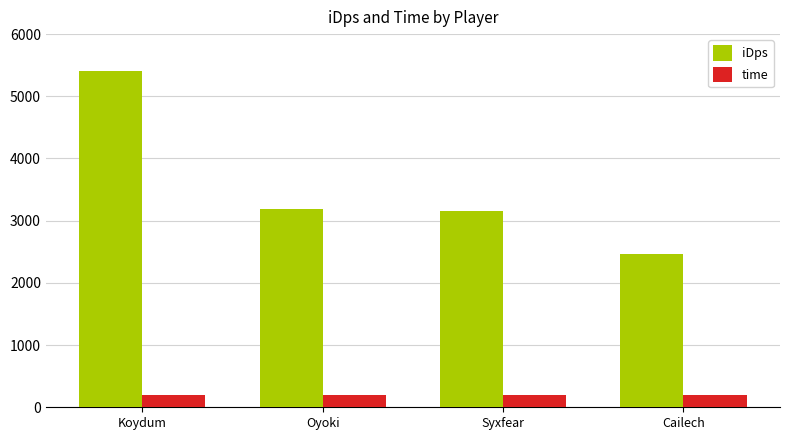

What position from the left is Oyoki?

2